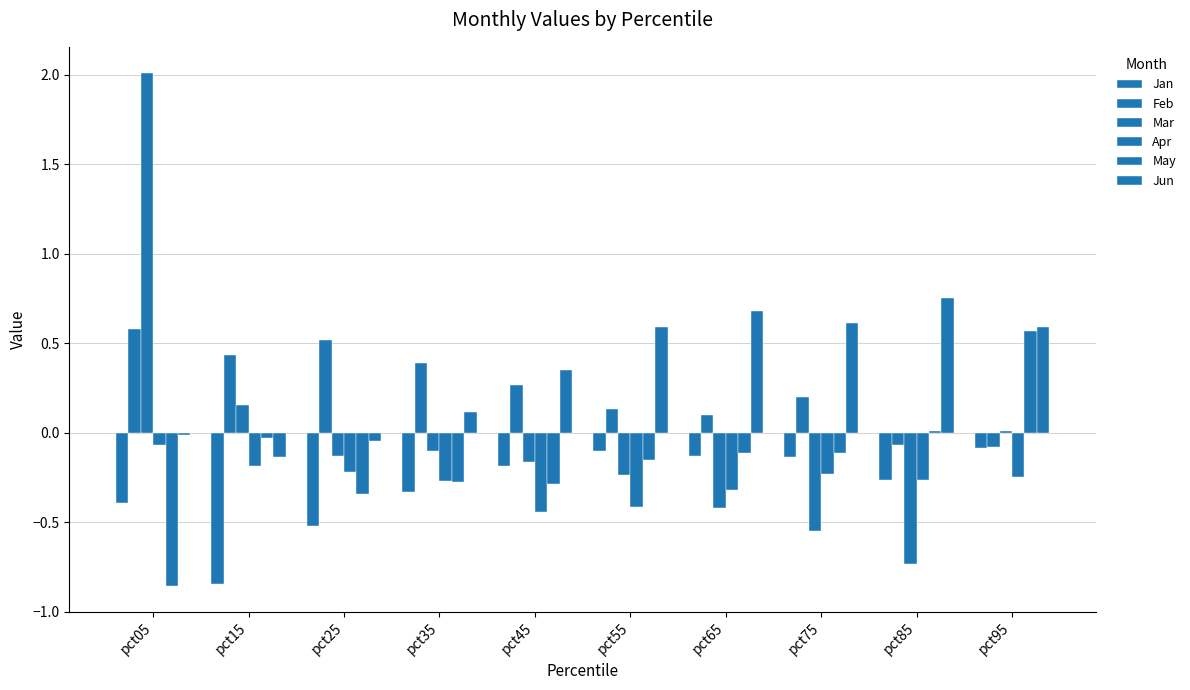

Is the value of Mar at pct15 greater than the value of Feb at pct95?

Yes